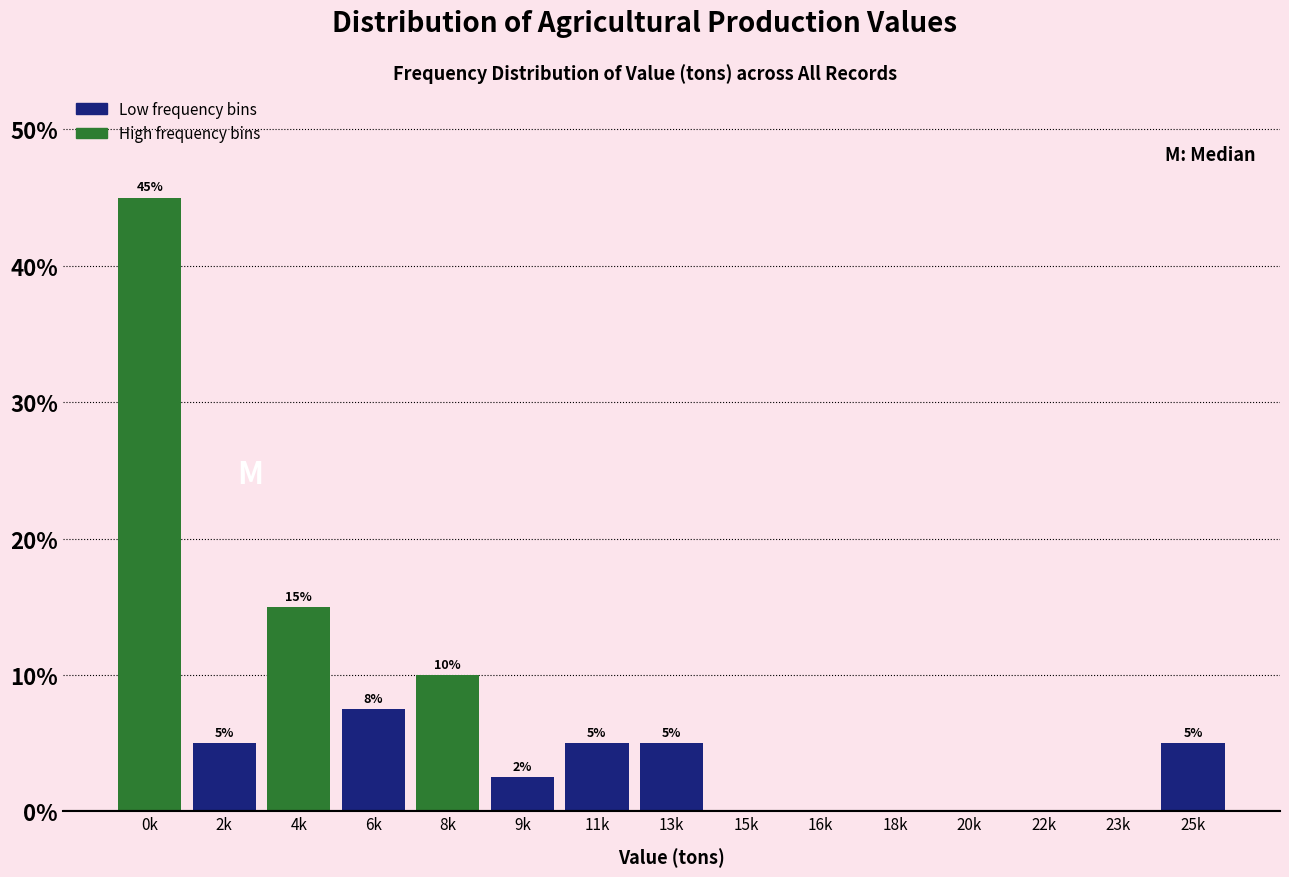

Between 0k and 25k, which is larger?

0k